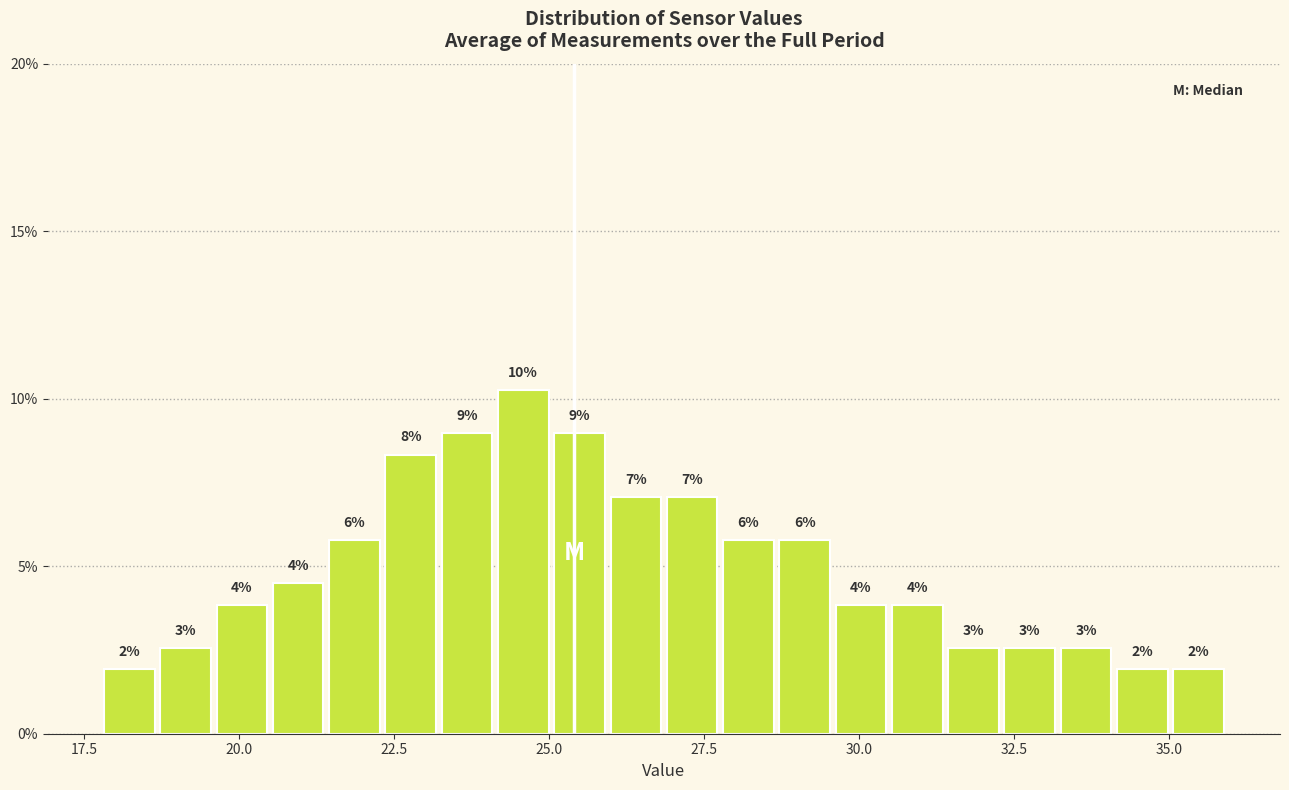

Read against the x-axis, roughly where is the centre of the tallest bar?

24.5